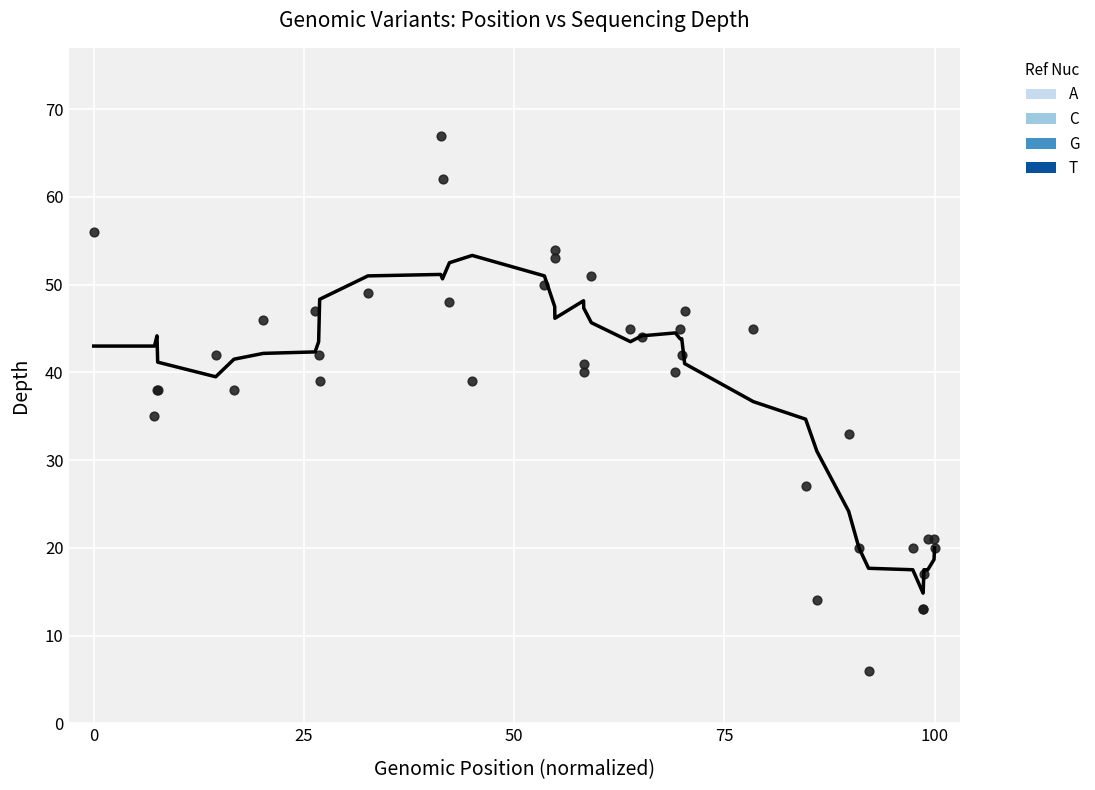

What Y value in the scatter plot is closest to 36?

35